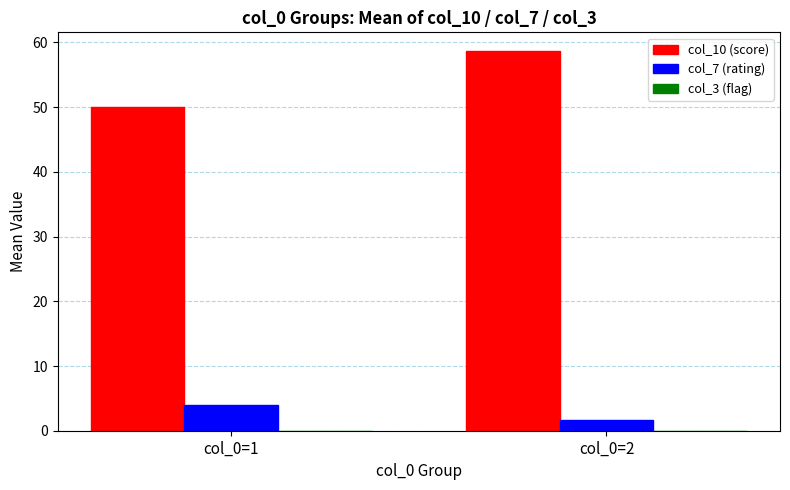

How many distinct data groups are displayed?

2